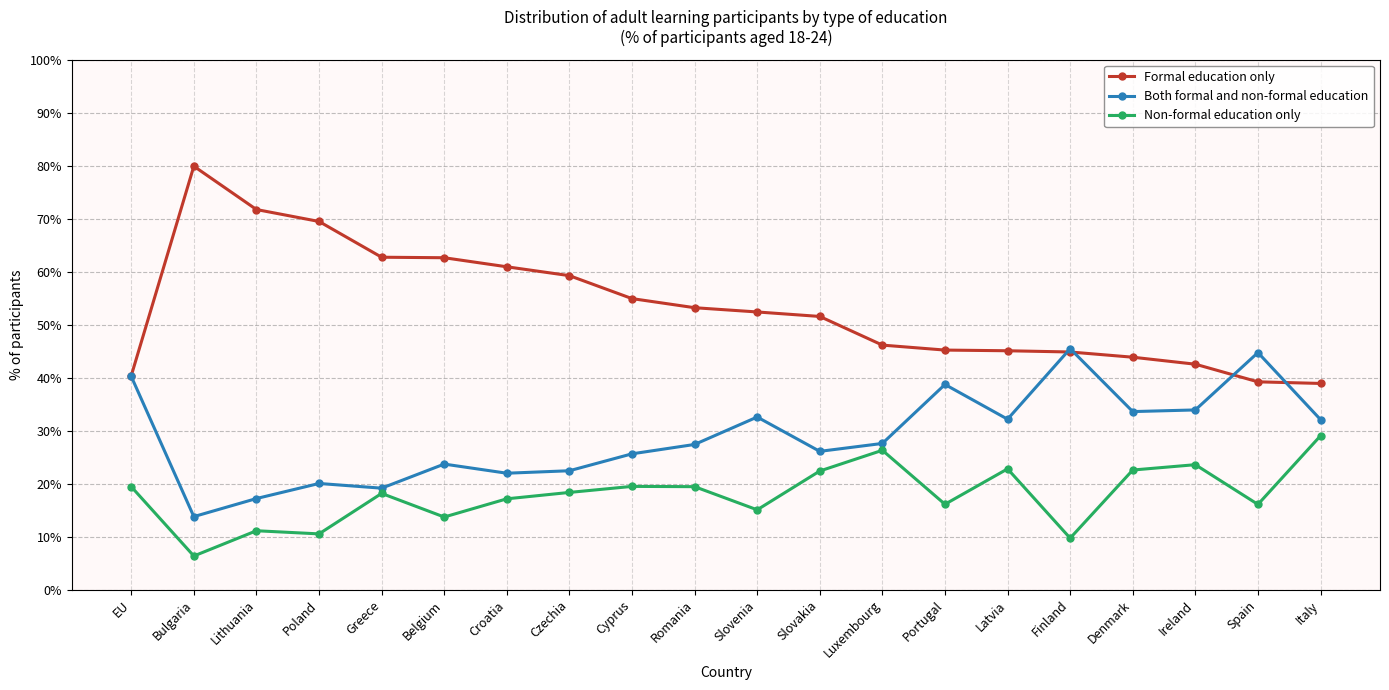

Which series has the largest range (max minus min)?

Formal education only